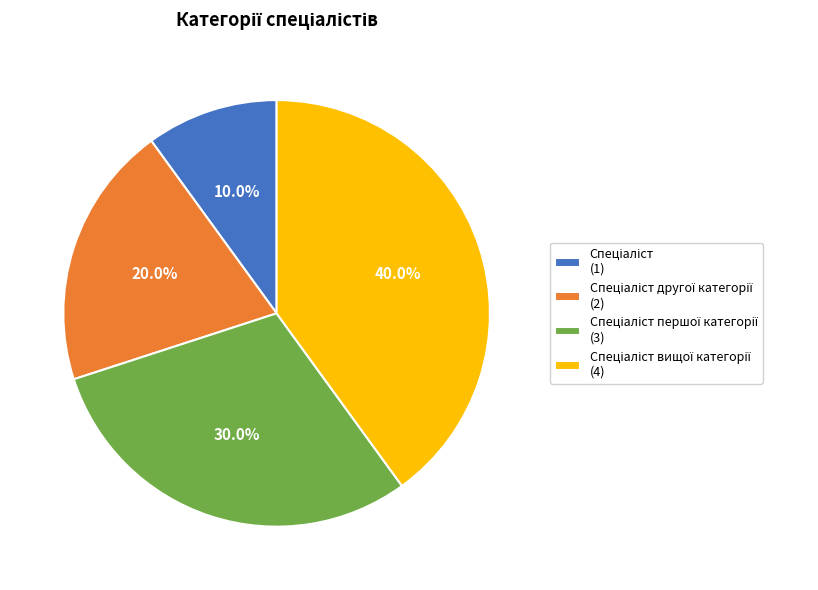

Is there any slice that represents more than half of the pie?

No